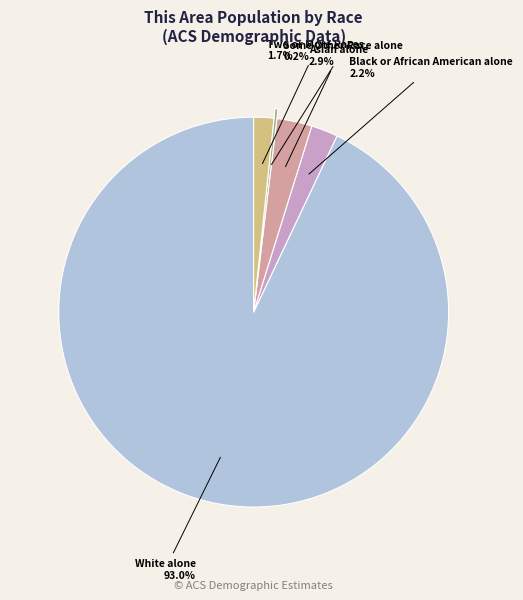

Is there any slice that represents more than half of the pie?

Yes